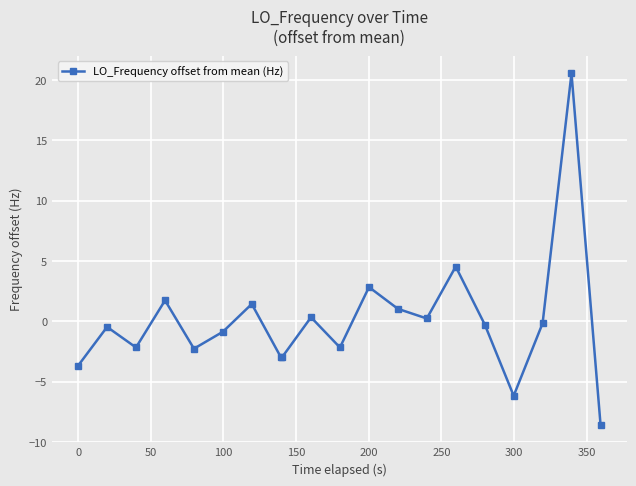

True or false: the data has more than 2 interior local peaks.

True